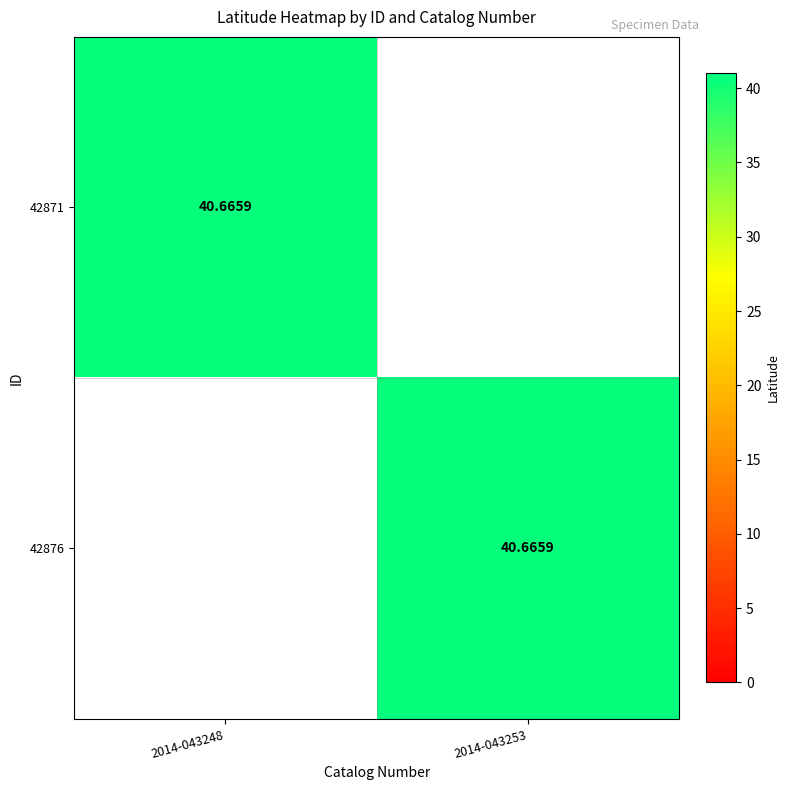

Rank the categories by 42876 value from highest to lowest.

2014-043253, 2014-043248